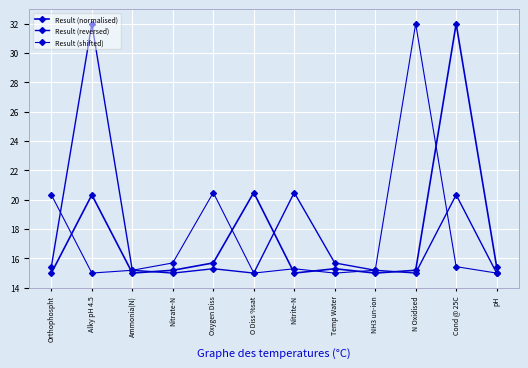

How many series are shown in this chart?

3